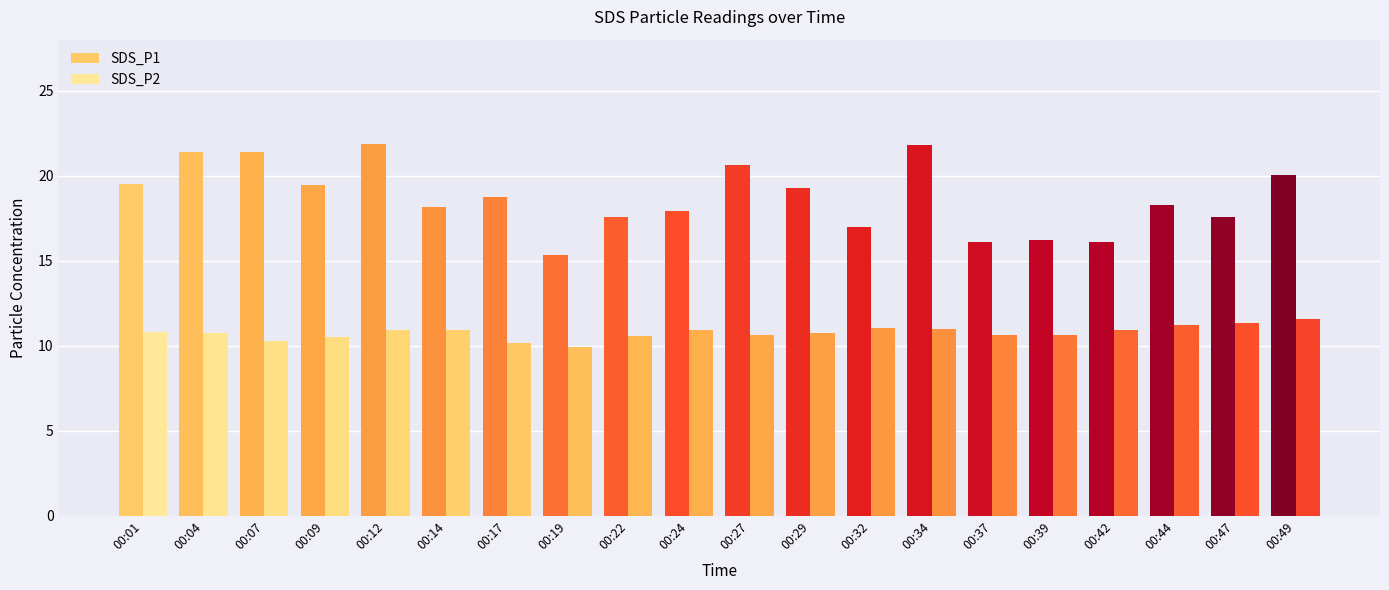

Which label corresponds to the smallest value in the chart?

00:19